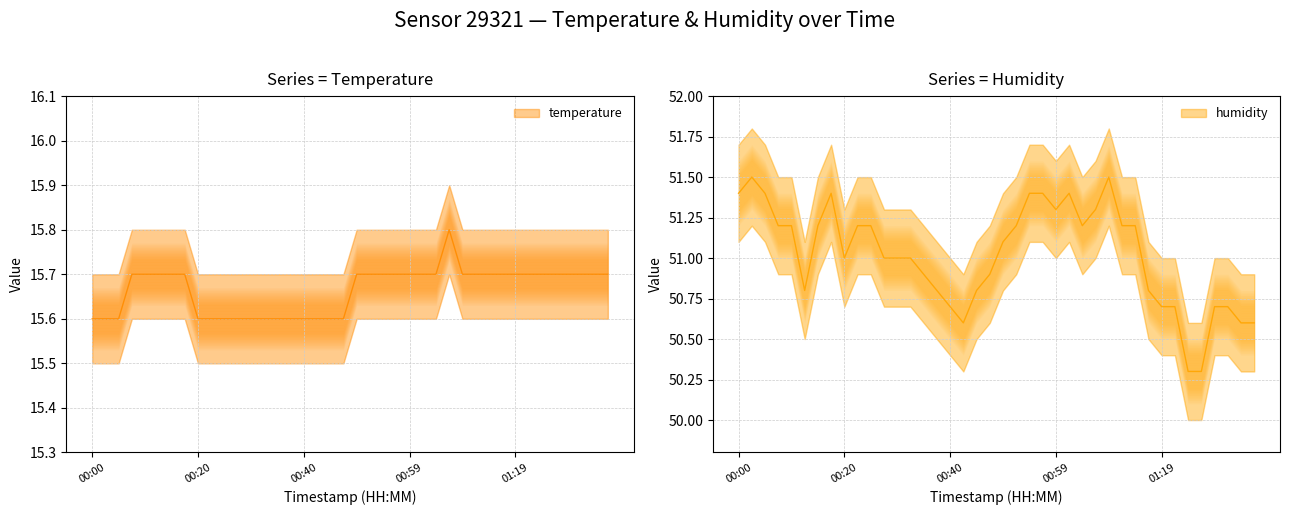

List the labels in order of humidity value, largest first.

00:03, 01:09, 00:00, 00:05, 00:17, 00:54, 00:57, 01:02, 00:59, 01:07, 00:08, 00:10, 00:15, 00:22, 00:25, 00:52, 01:04, 01:12, 01:14, 00:49, 00:20, 00:27, 00:30, 00:32, 00:35, 00:47, 00:12, 00:37, 00:45, 01:16, 00:40, 01:19, 01:21, 01:29, 01:31, 00:42, 01:34, 01:36, 01:24, 01:26